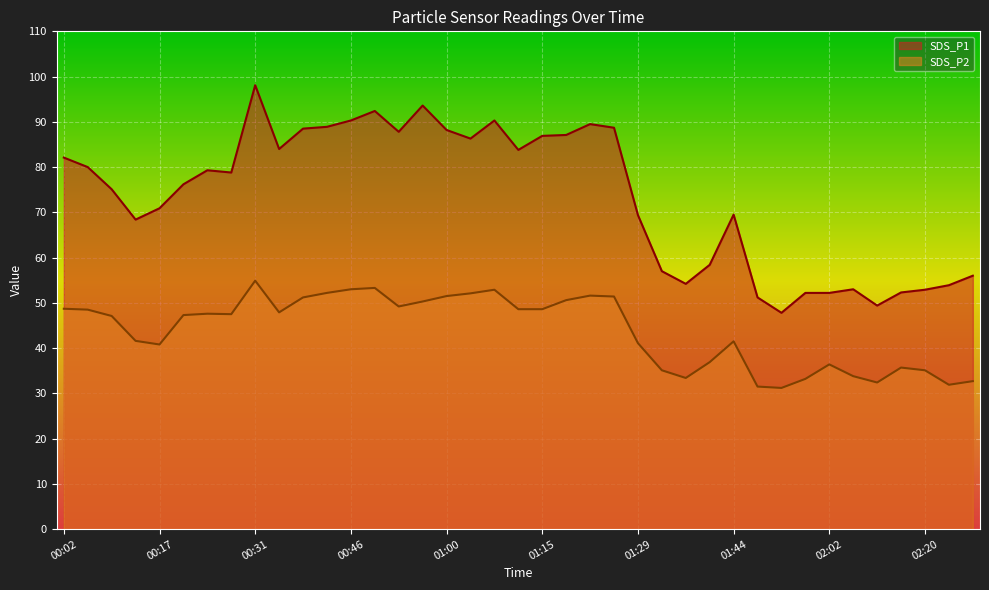

At which label does SDS_P1 first exceed 78?

00:02